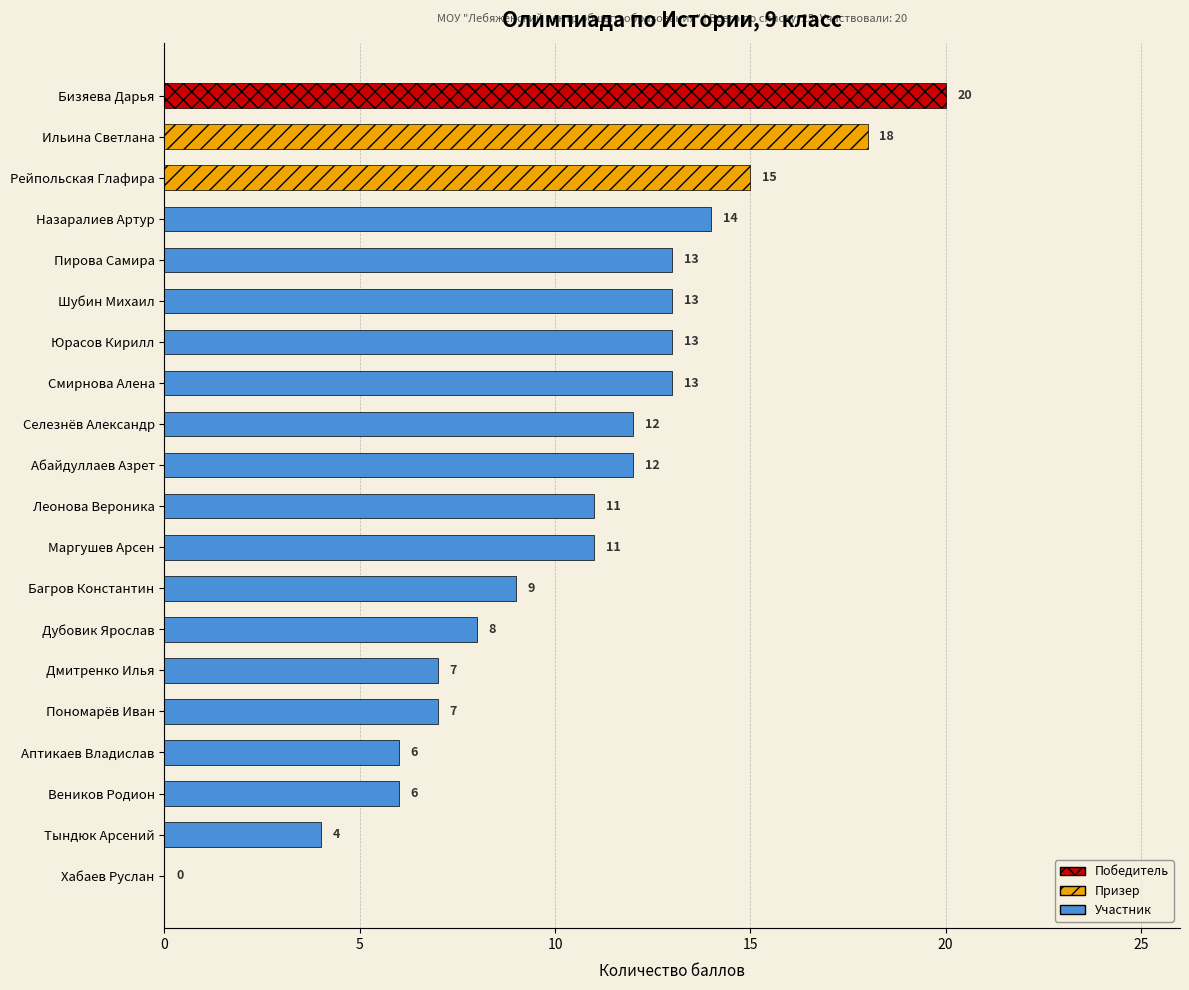

What is the sum of the values at Маргушев Арсен and Дубовик Ярослав?

19